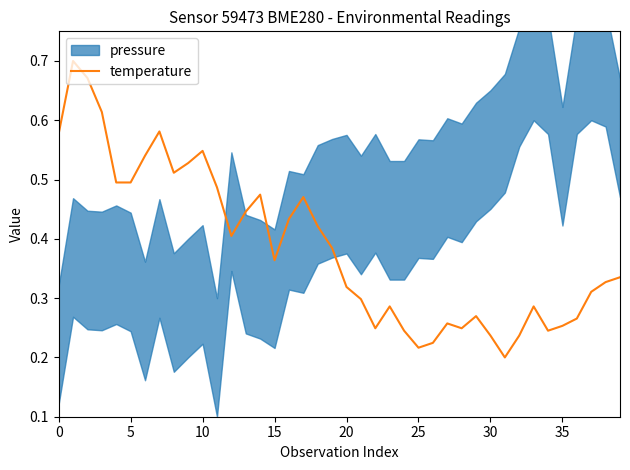

At which label is the value closest to 0?

31